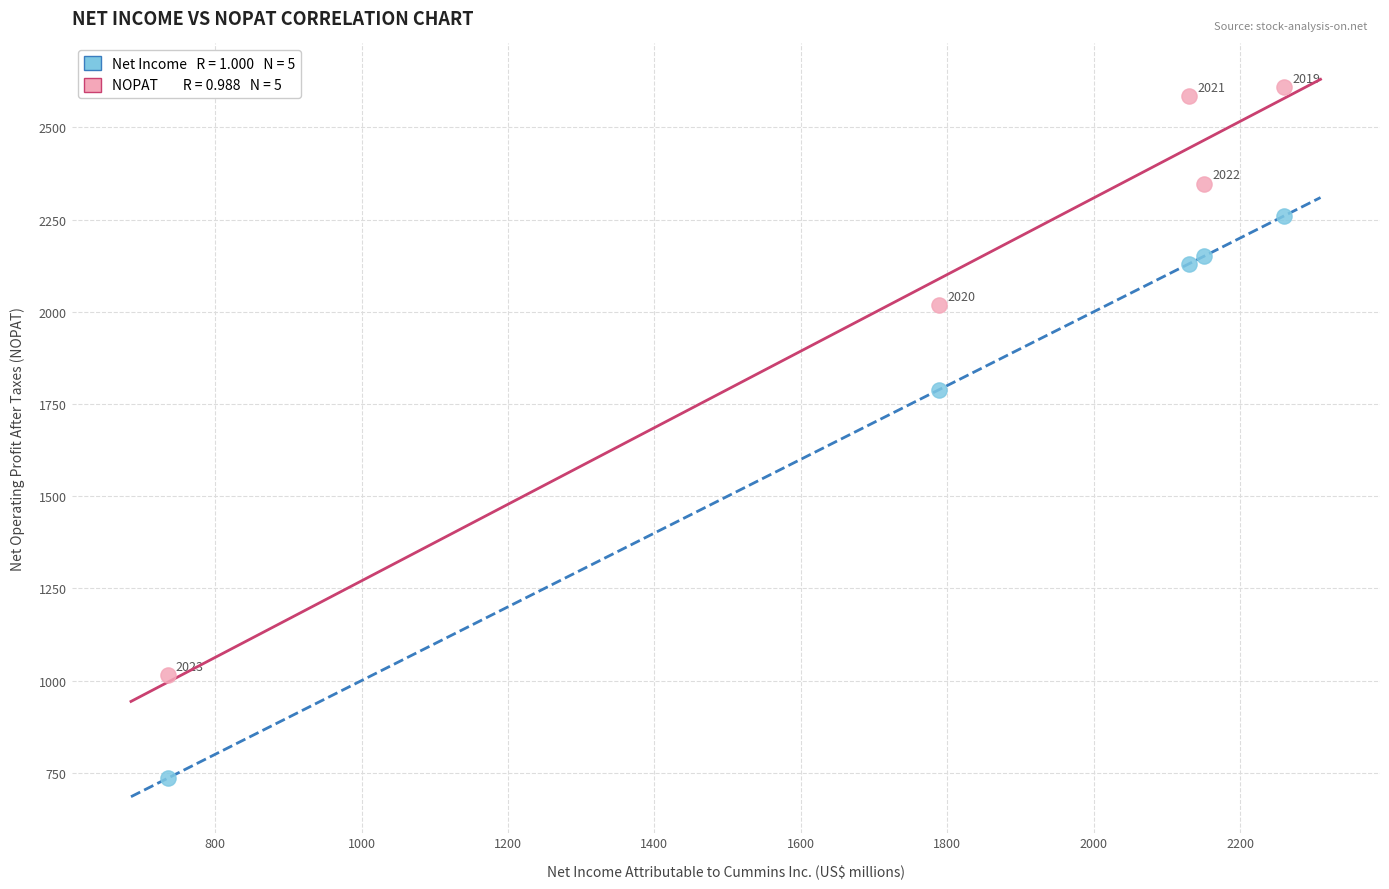

Across all series, what Y value is closest to 1672?

1789